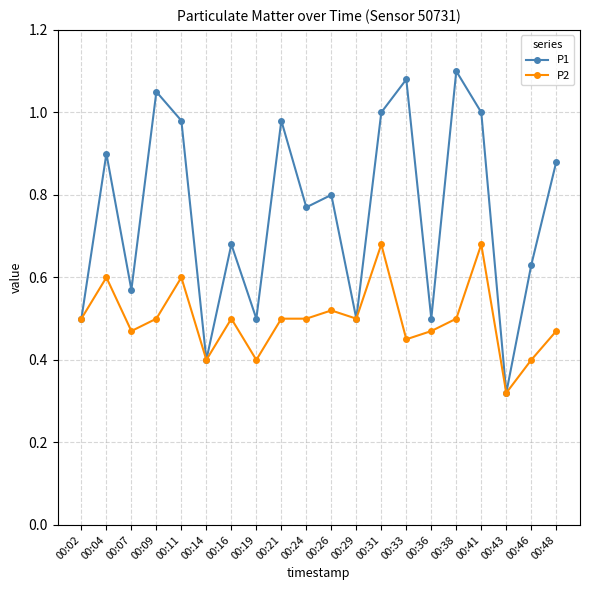

Is it true that P2 equals 0.2 at 00:36?

False